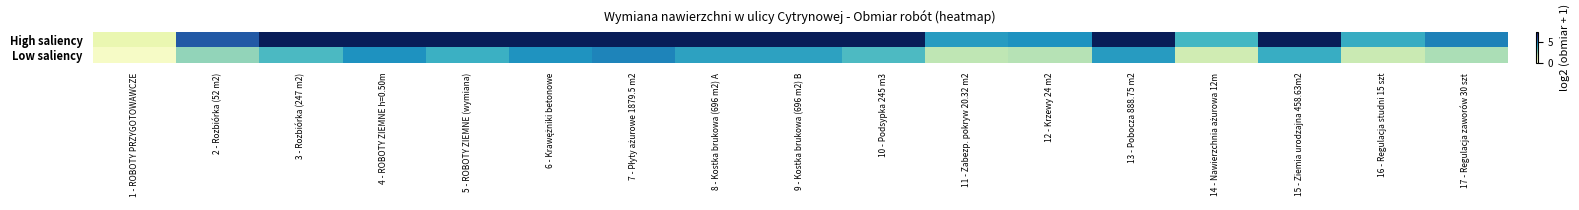

At how many categories does at least one series exceed 2?

16